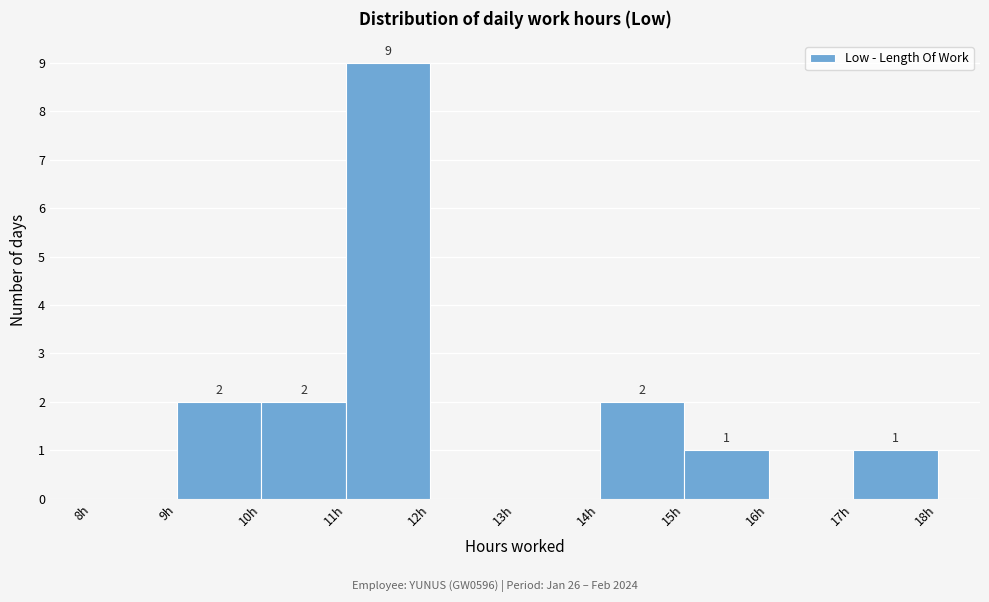

Over which range of the x-axis is the bar tallest?

11 to 12